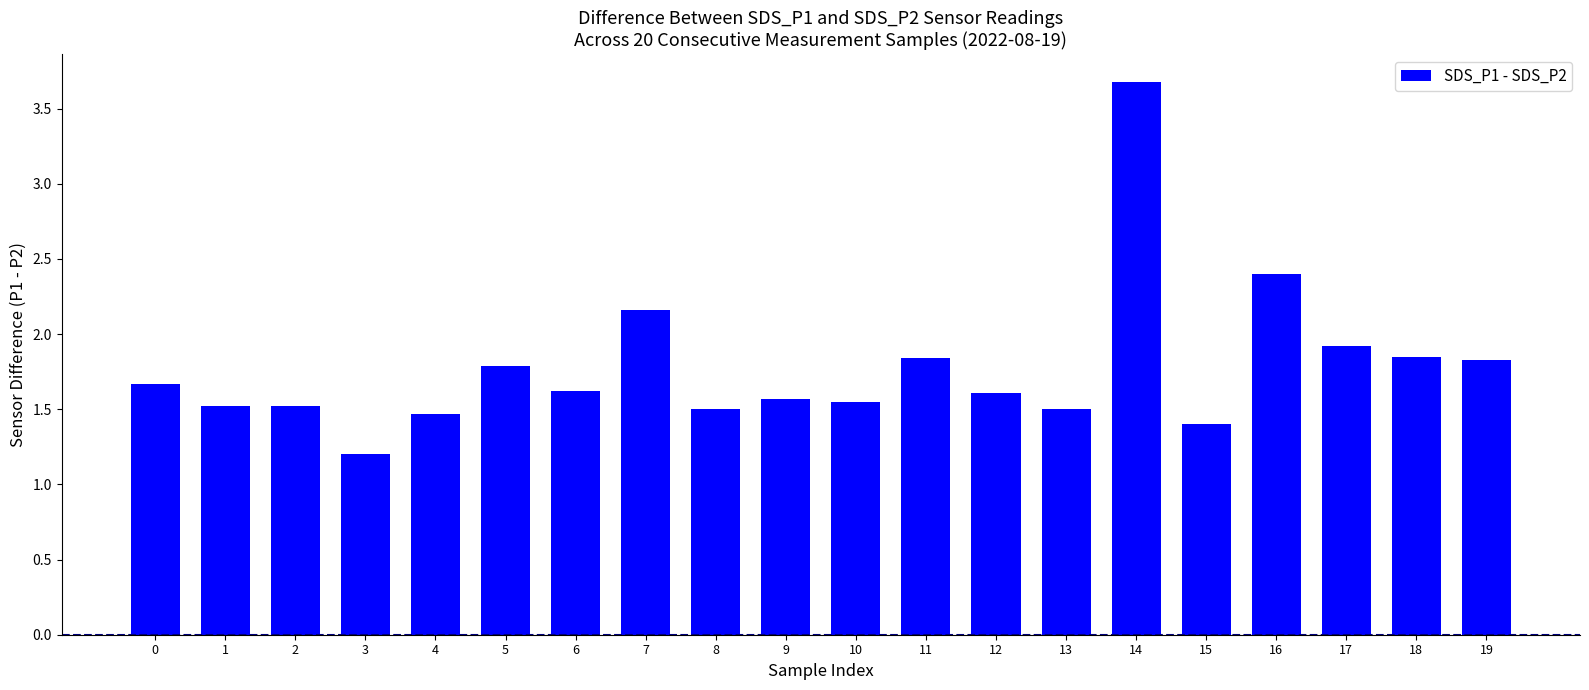

What is the difference between the maximum and minimum values?

2.5